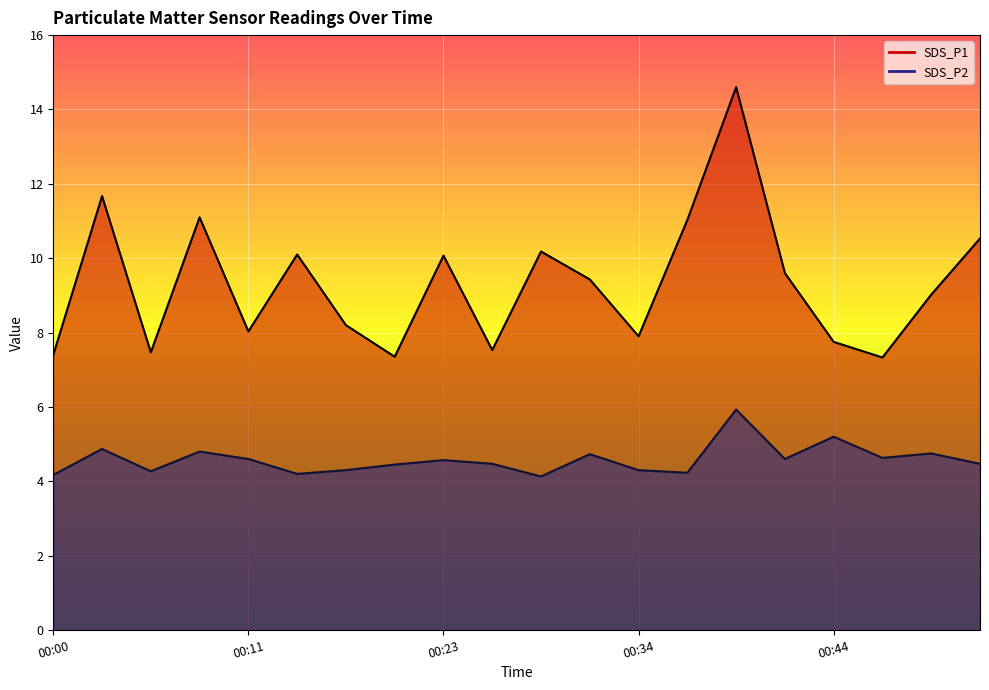

What is the value of the SDS_P1 point at the 8th from the left?

7.3